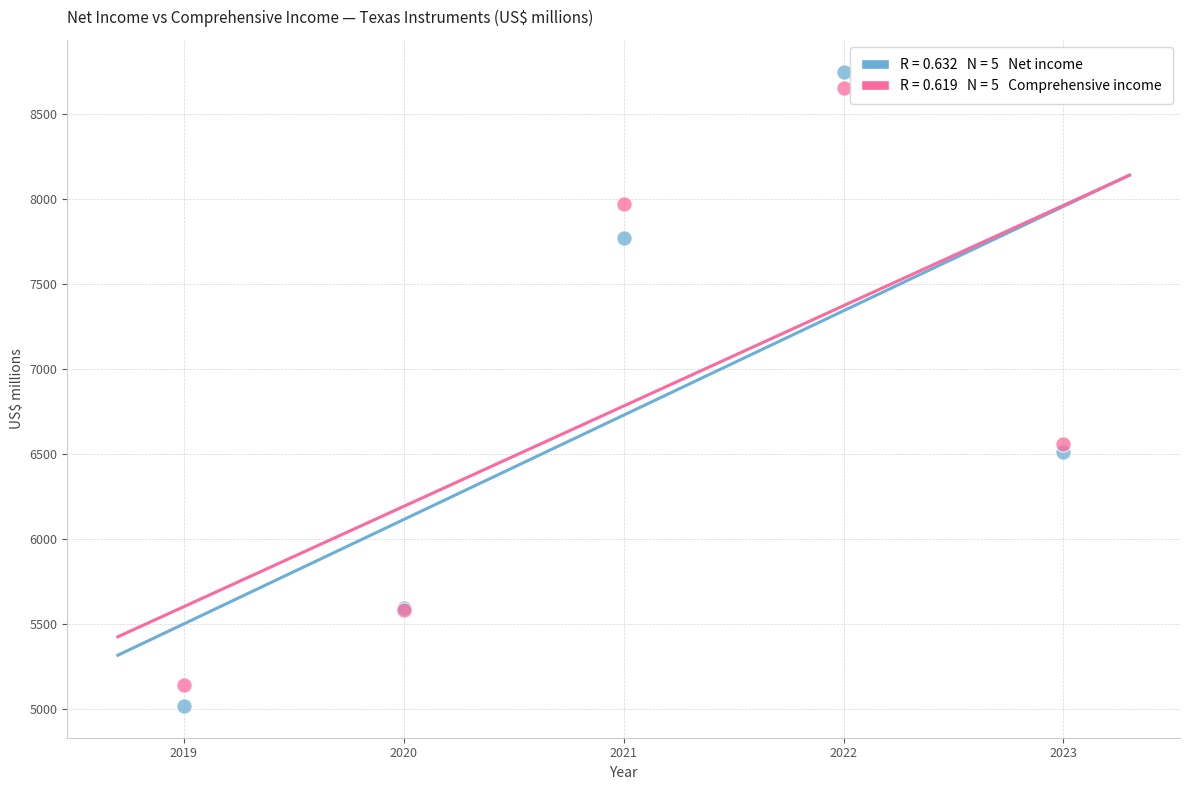

Across all series, what Y value is closest to 6883?

6559